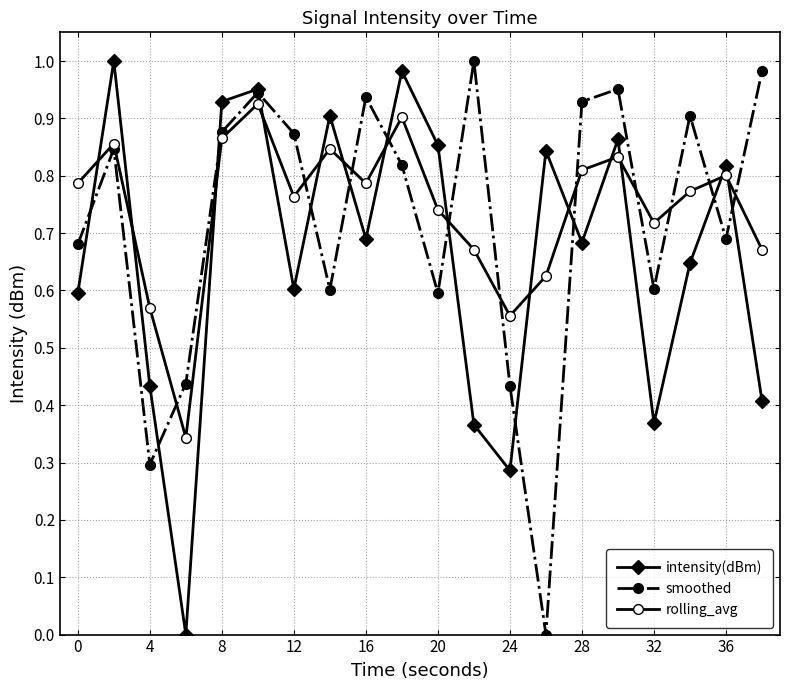

Is this an area chart (filled region under the line)?

No